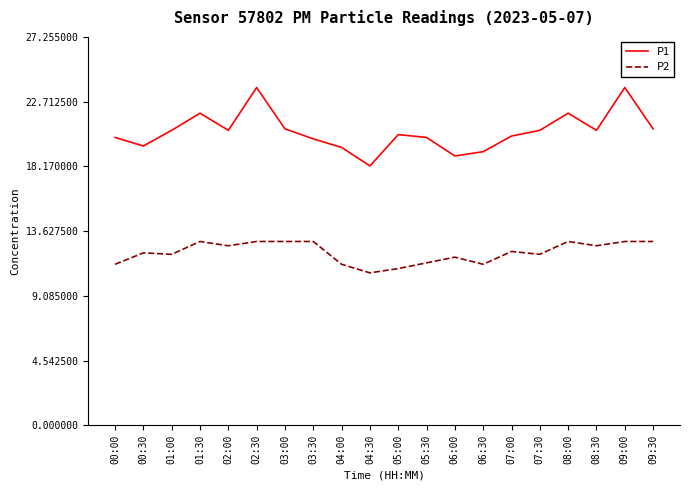

What is the average value of the P1 series?

20.6